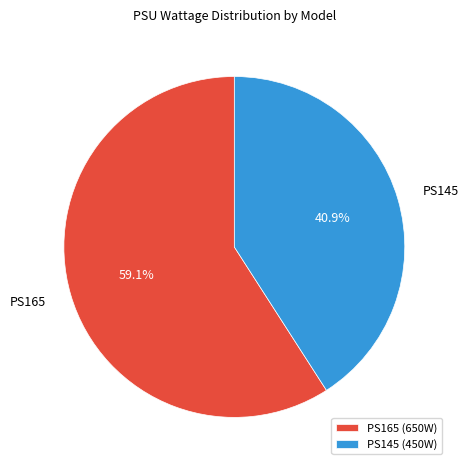

To the nearest percent, what portion does PS165 represent?

59%